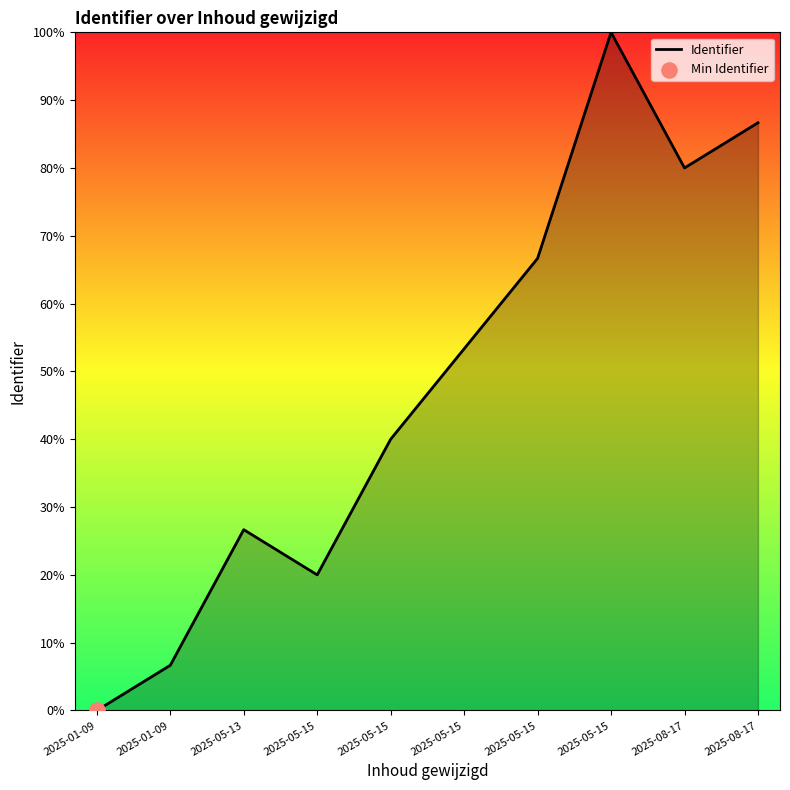

How many lines are shown in the chart?

1